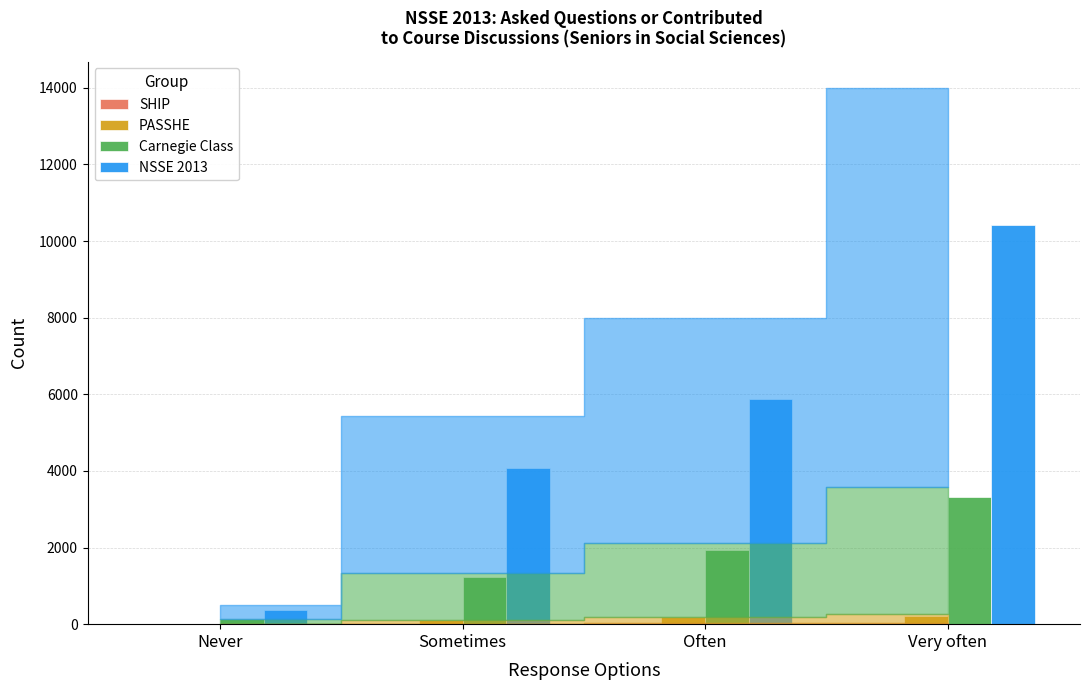

The value of NSSE 2013 at Sometimes is 7224. True or false?

False